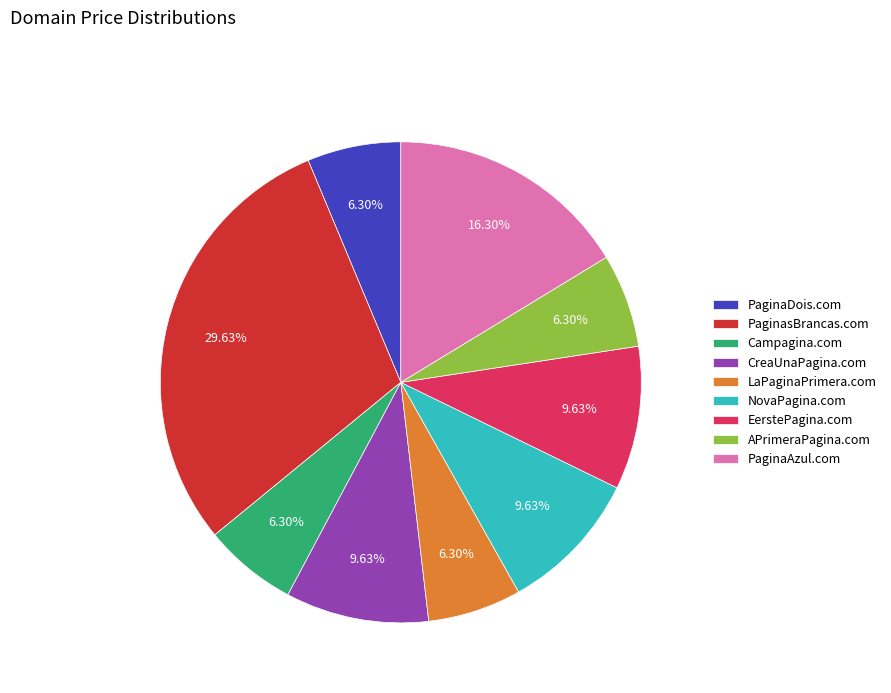

Count the number of slices in the pie.

9